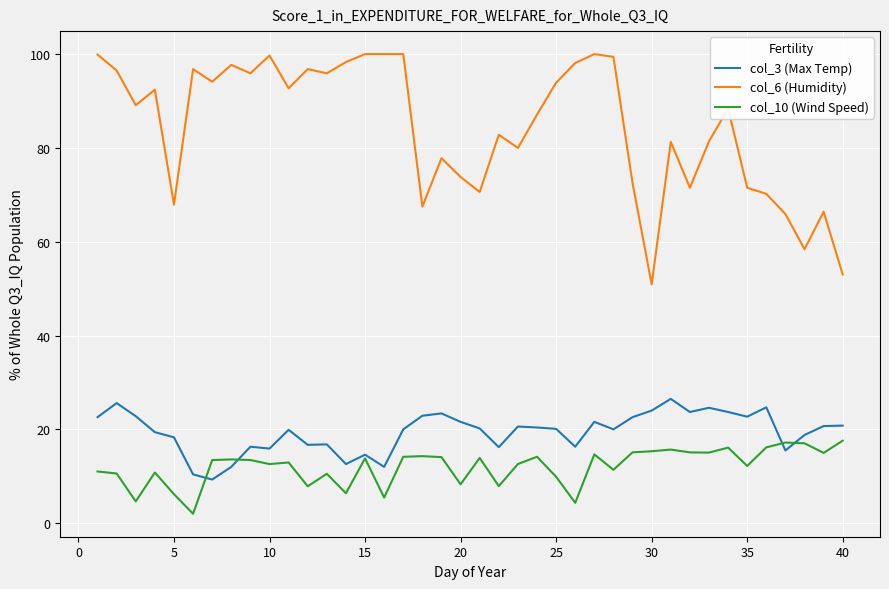

True or false: col_3 (Max Temp) and col_6 (Humidity) intersect in this chart.

False